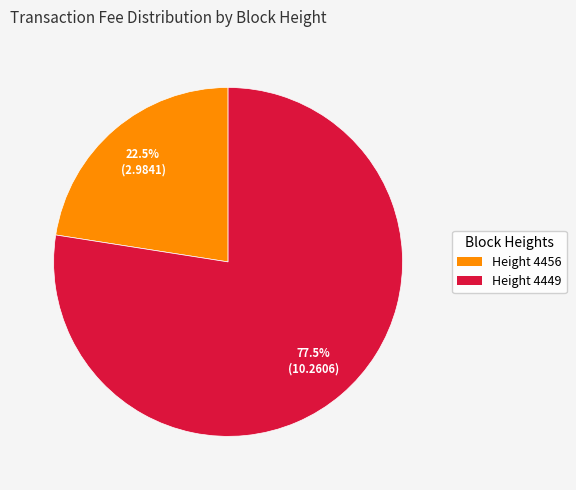

What is the smallest slice in the pie chart?

Height 4456